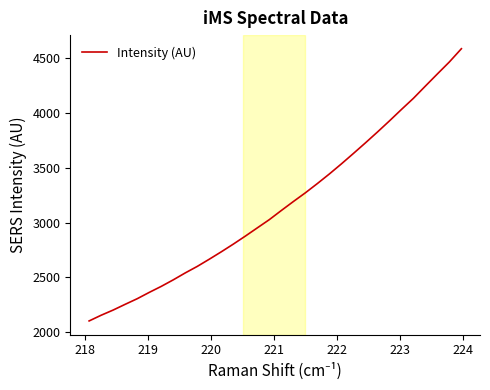

What is the greatest value displayed?

4586.5